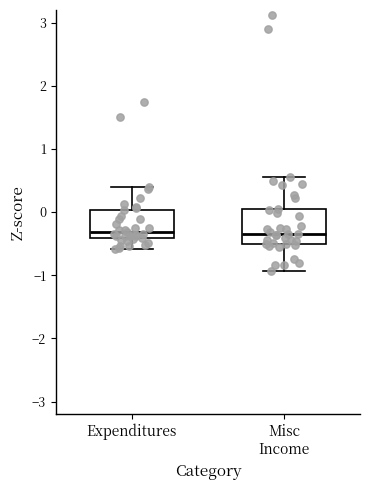

Where is the upper edge of the box for Misc Income on the y-axis? The values are not printed on the chart, so give them approximately, as read against the axis.

0.0